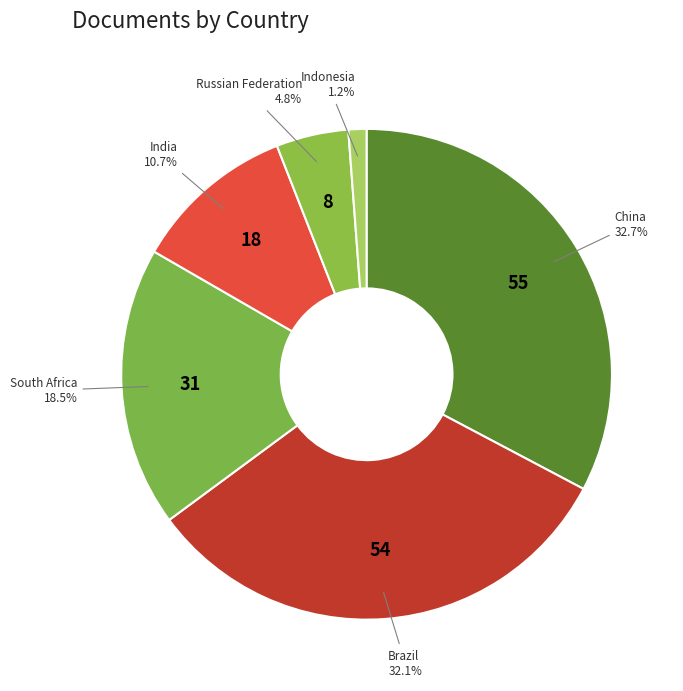

What is the smallest slice in the pie chart?

Indonesia